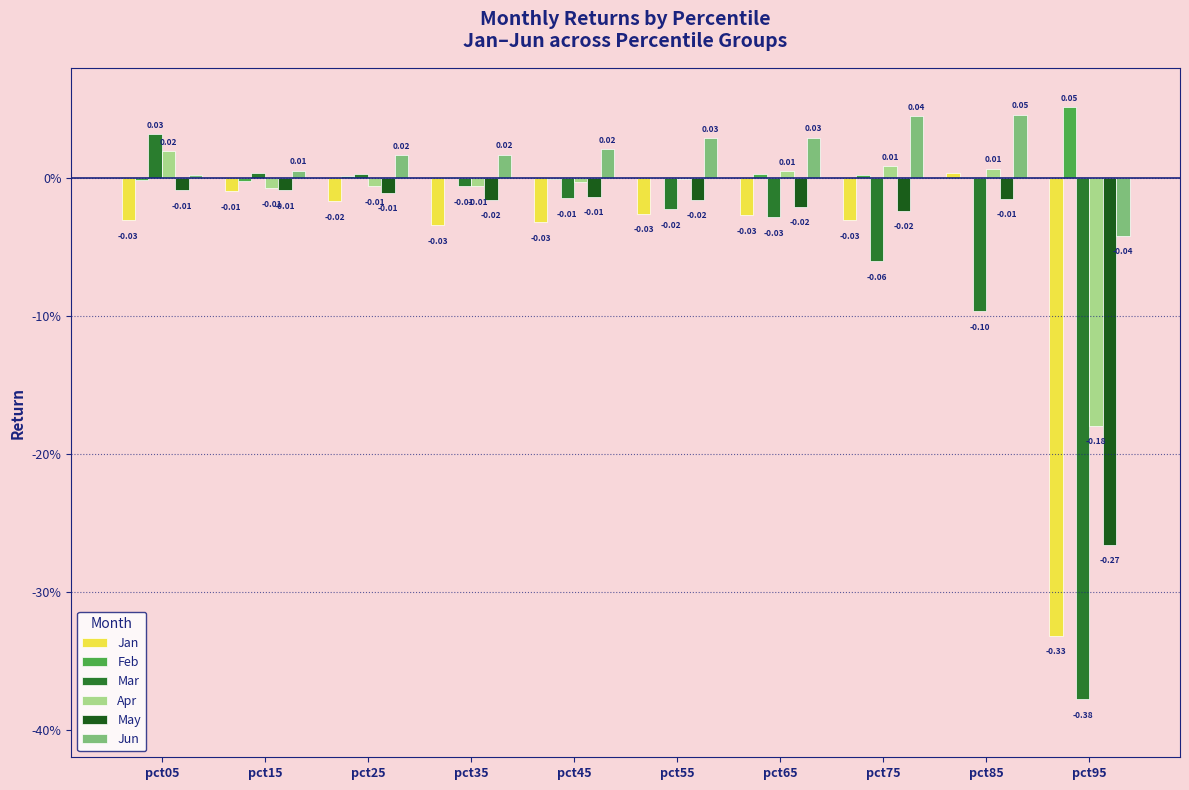

At which label is Jan closest to 0?

pct85